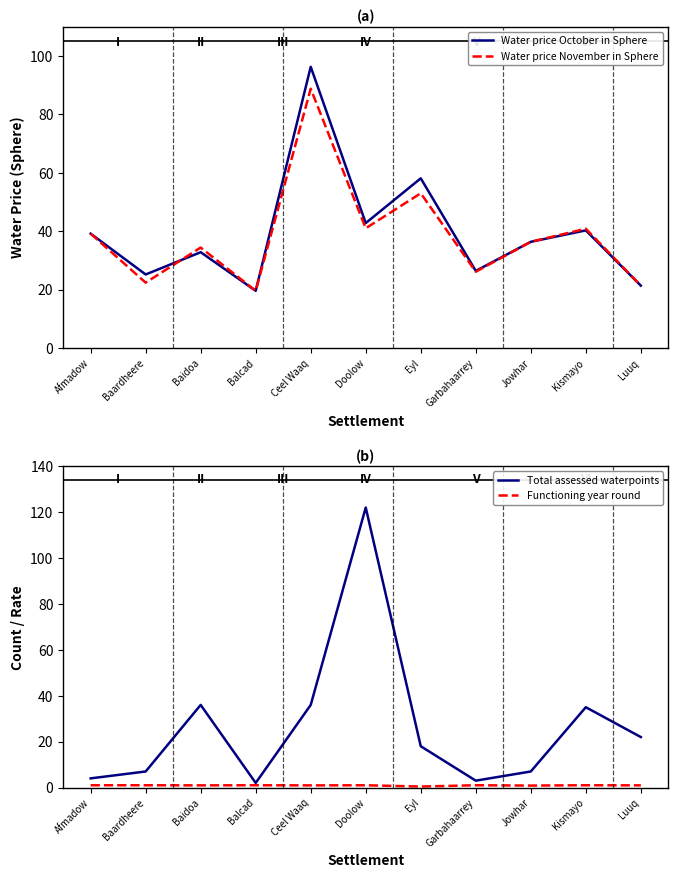

What are all the series names shown in the legend?

Water price October in Sphere, Water price November in Sphere, Total assessed waterpoints, Functioning year round